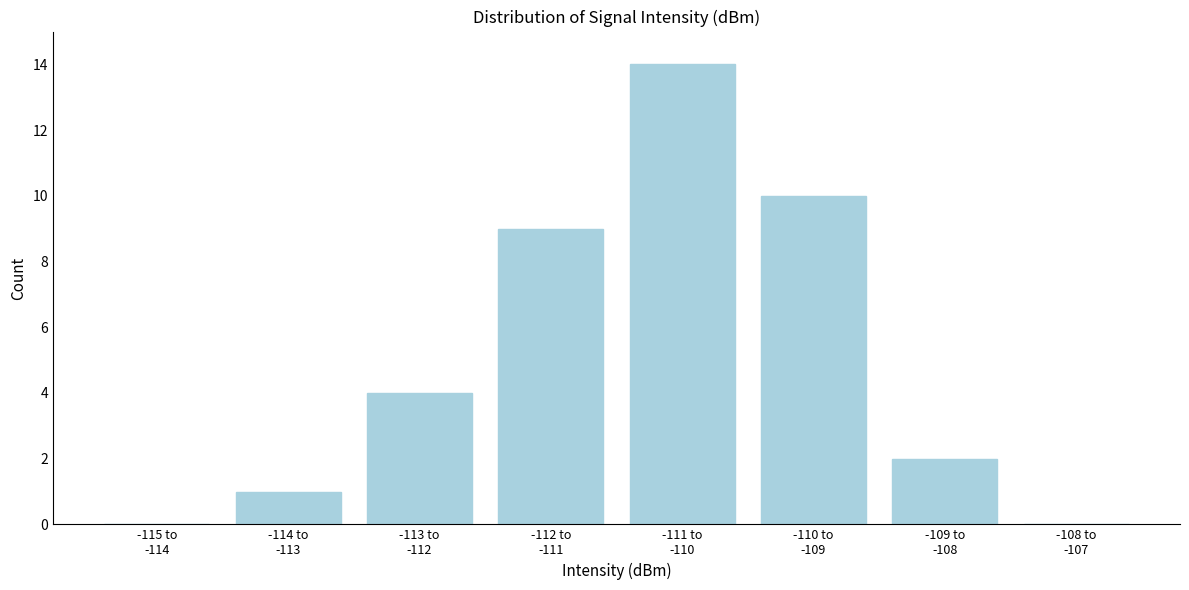

What is the maximum value shown in the chart?

14